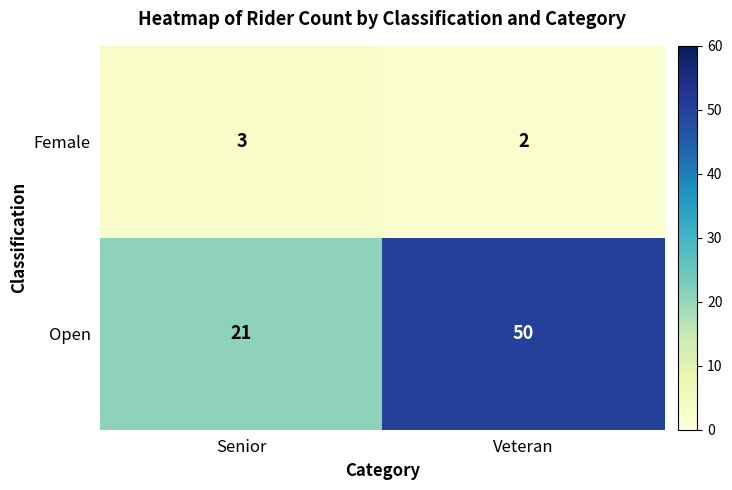

What is the difference between the Open values at Senior and Veteran?

29